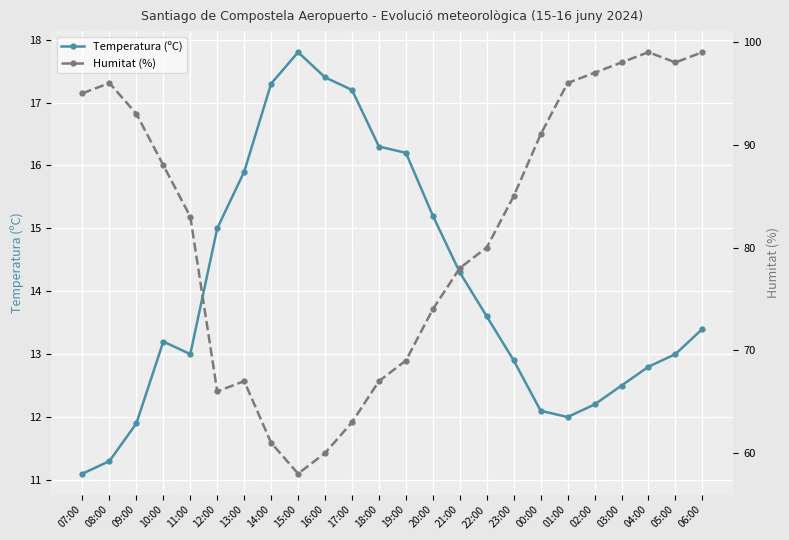

What is the total value across all series at 12:00?

81.0